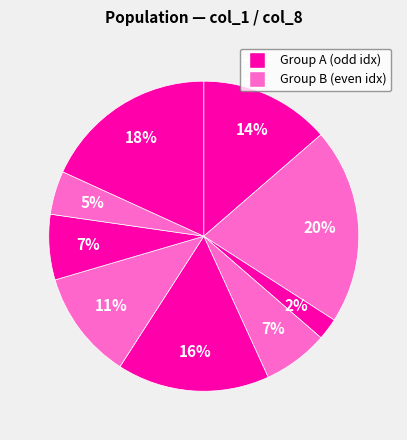

How many slices are in this pie chart?

9